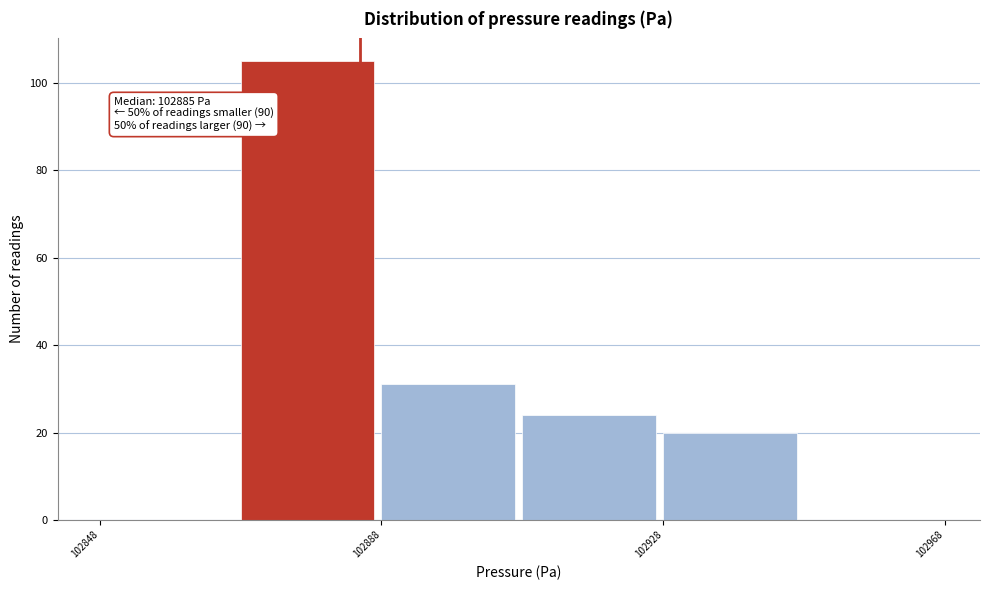

Over which range of the x-axis is the bar tallest?

102868 to 102888